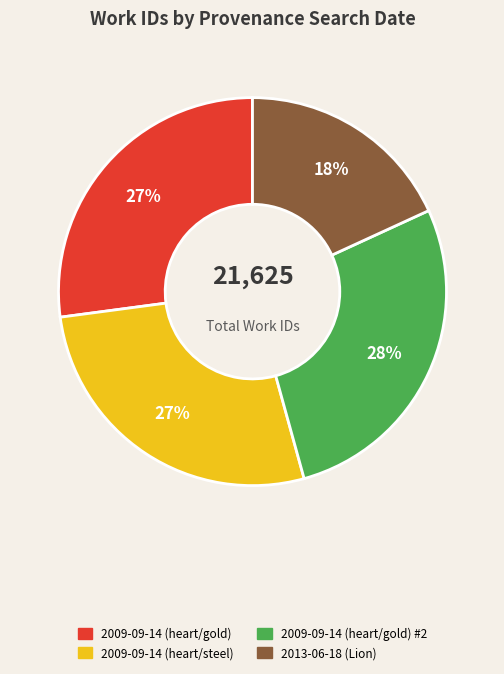

Is there a majority slice in this chart?

No